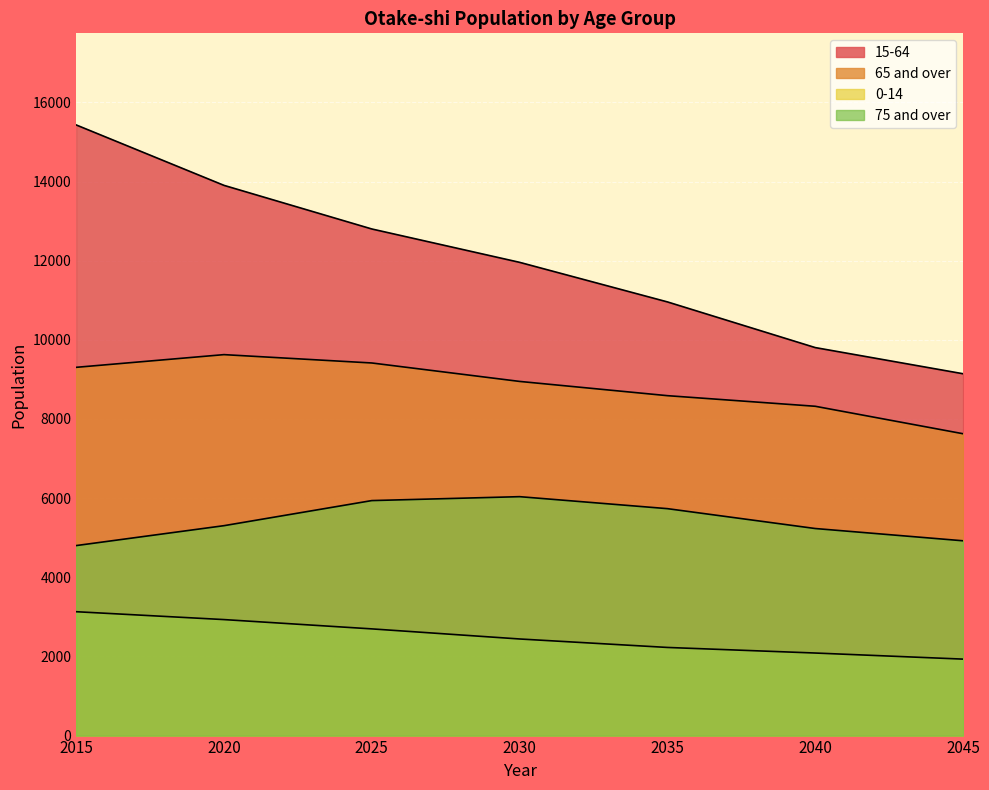

True or false: 65 and over has a value of 7627 at 2045.

True